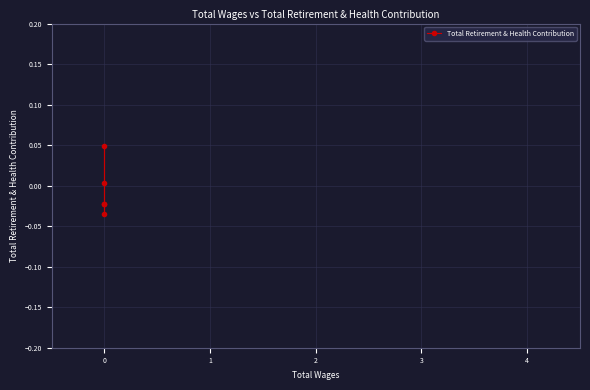

How many lines are shown in the chart?

1